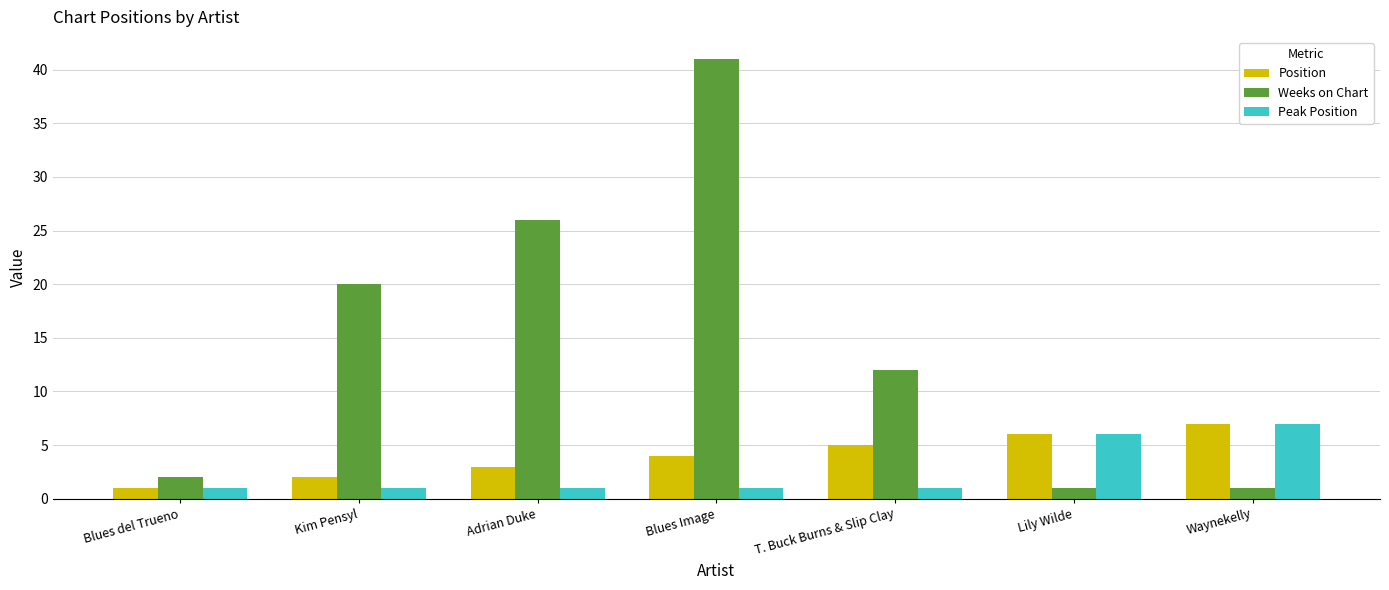

True or false: Position has a value of 5 at Adrian Duke.

False